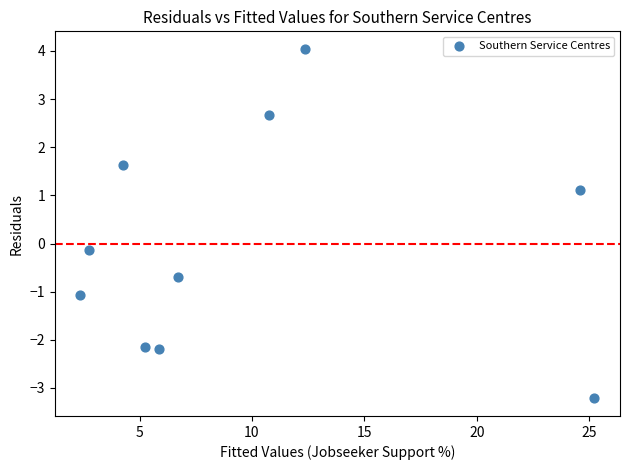

What is the average X value?

10.0